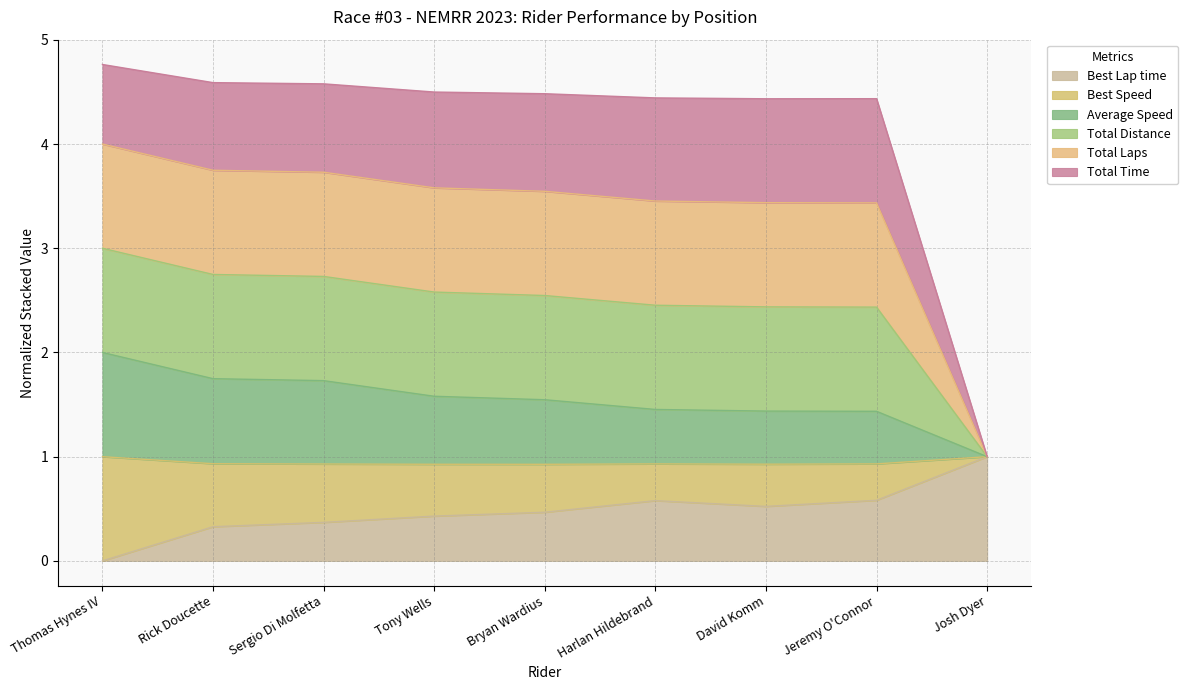

What is the label of the 8th point from the right?

Rick Doucette